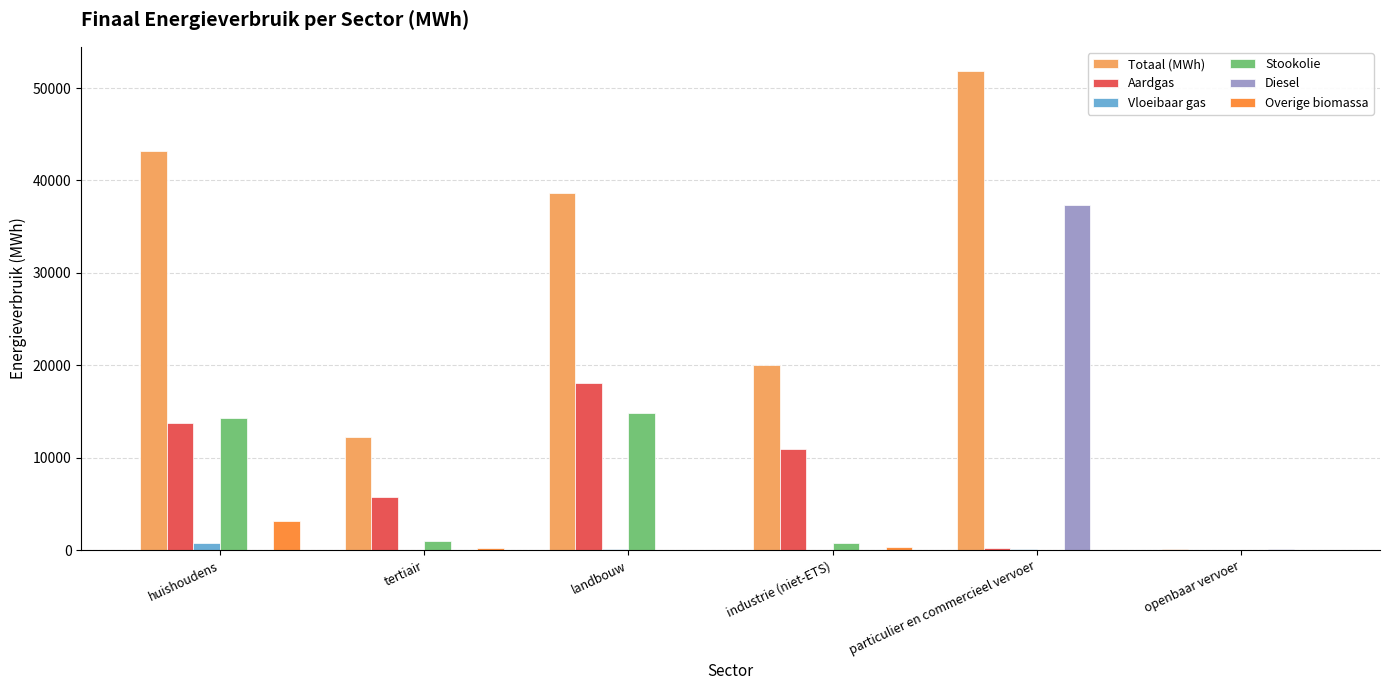

What is the sum of all Stookolie values?

30815.5